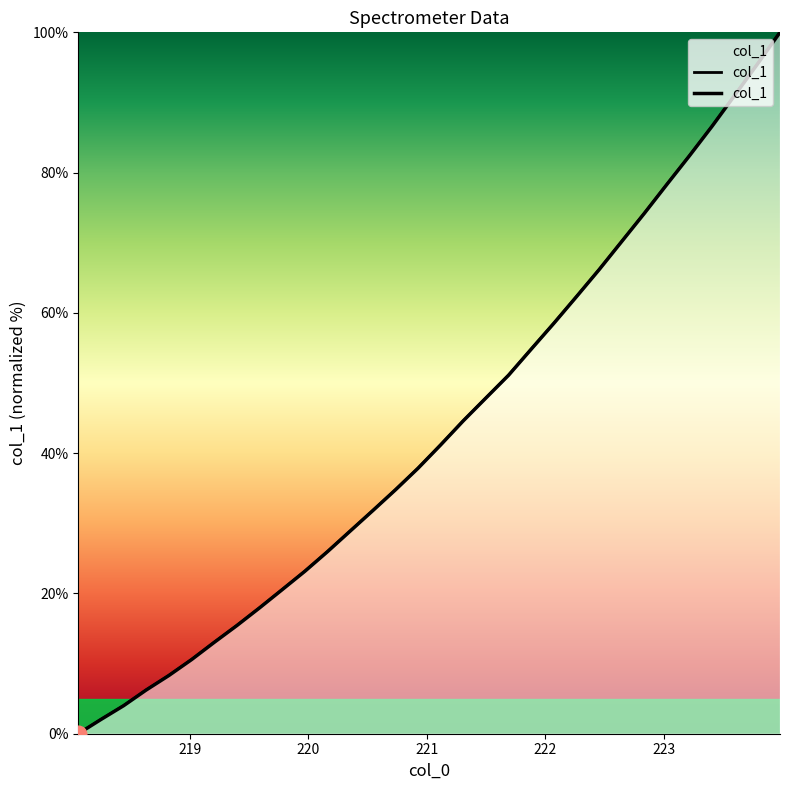

Reading right to left, extract all data points from this chart.

223.9802=100.0	223.7895=95.5	223.5987=91.0	223.408=86.6	223.2172=82.4	223.0264=78.3	222.8355=74.2	222.6447=70.2	222.4538=66.2	222.263=62.3	222.0721=58.5	221.8812=54.8	221.6902=51.1	221.4993=47.9	221.3083=44.6	221.1174=41.2	220.9264=37.9	220.7354=34.8	220.5444=31.8	220.3533=28.9	220.1623=26.0	219.9712=23.2	219.7801=20.5	219.589=17.9	219.3979=15.4	219.2067=13.0	219.0156=10.6	218.8244=8.3	218.6332=6.2	218.442=4.0	218.2508=2.0	218.0596=0.0